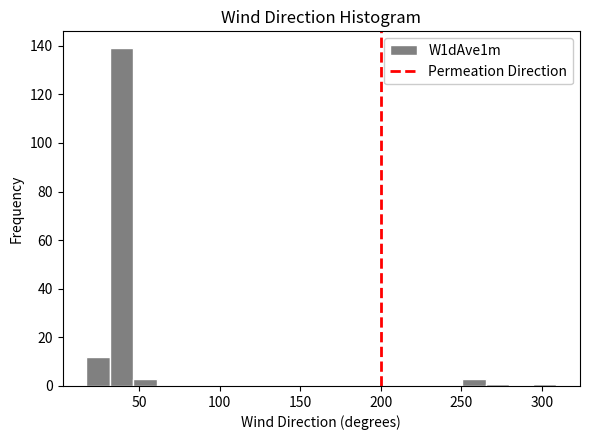

Read against the x-axis, roughly where is the centre of the tallest bar?

40